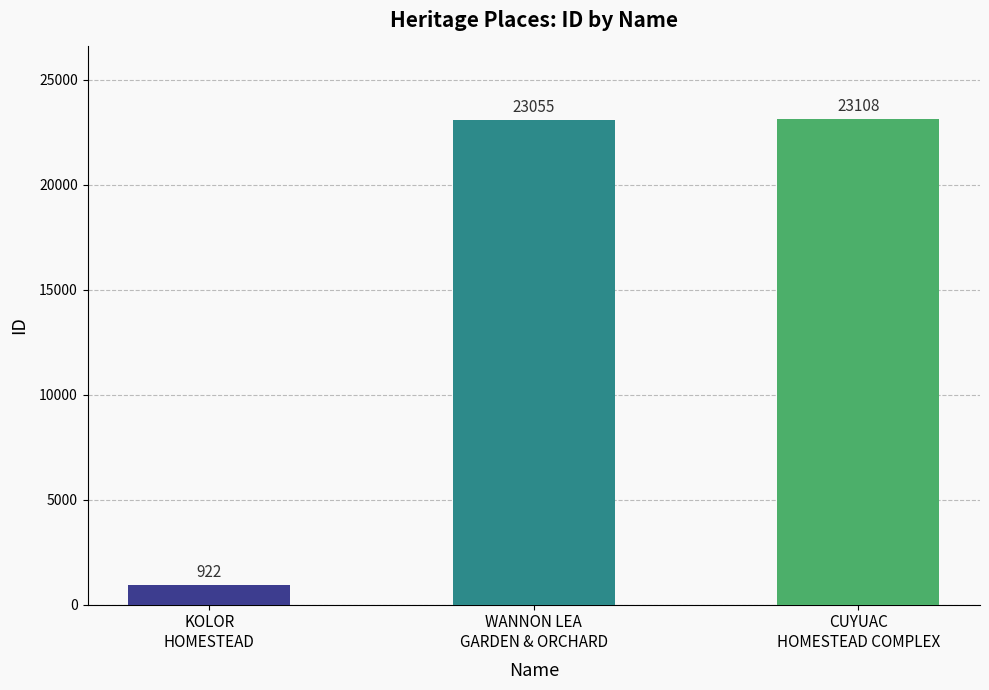

Does the chart contain stacked bars?

No